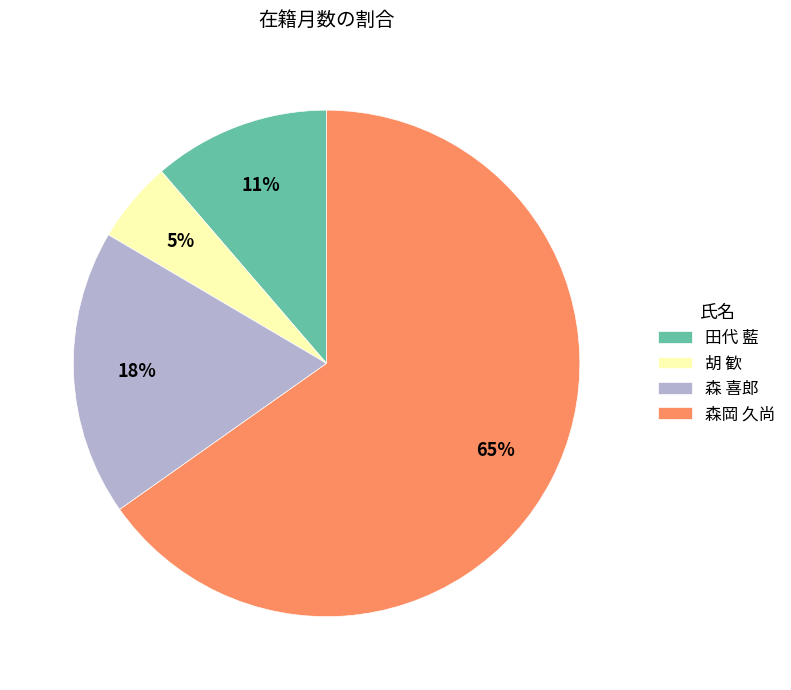

Is the sum of 森 喜郎 and 田代 藍 greater than half?

No